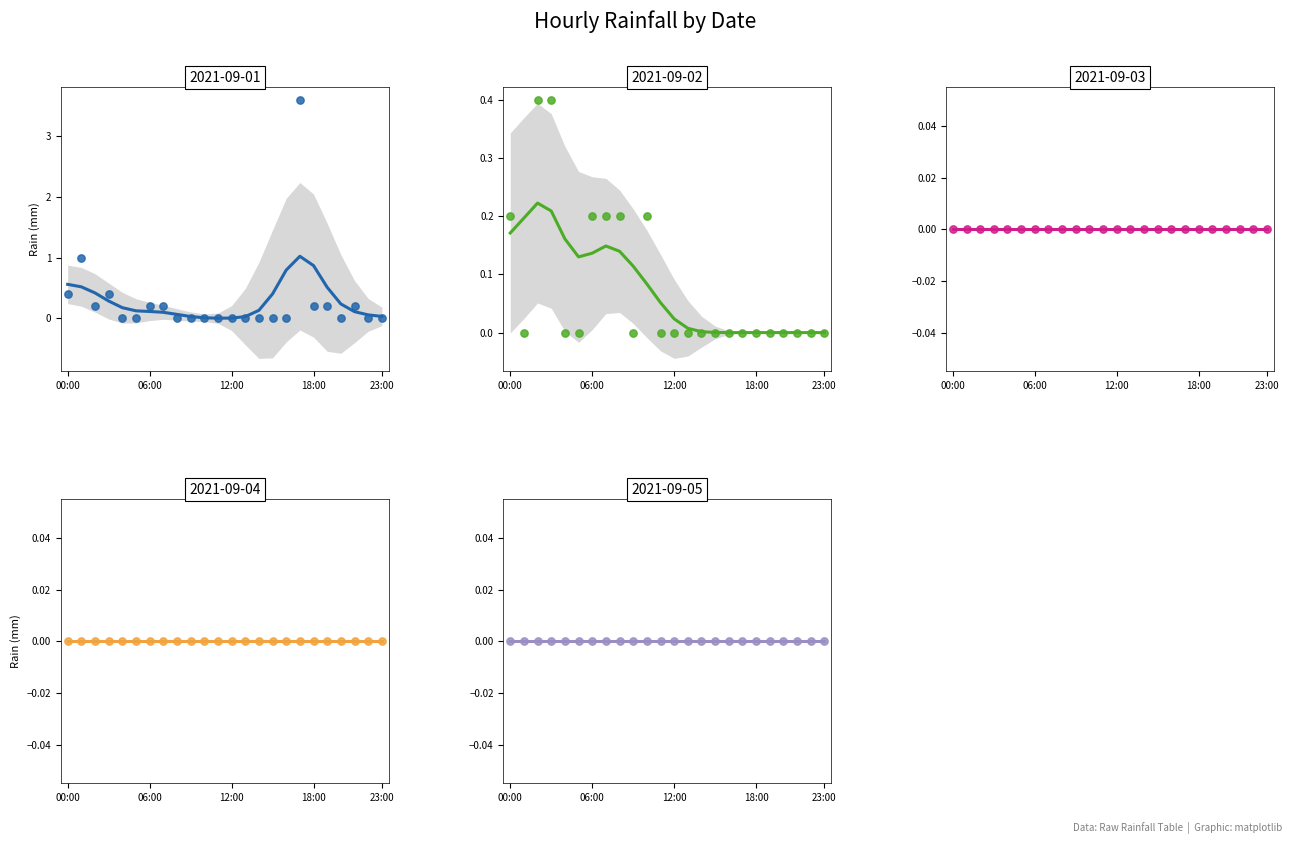

What are all the series names shown in the legend?

2021-09-01 (smooth), 2021-09-02 (smooth), 2021-09-03 (smooth), 2021-09-04 (smooth), 2021-09-05 (smooth)